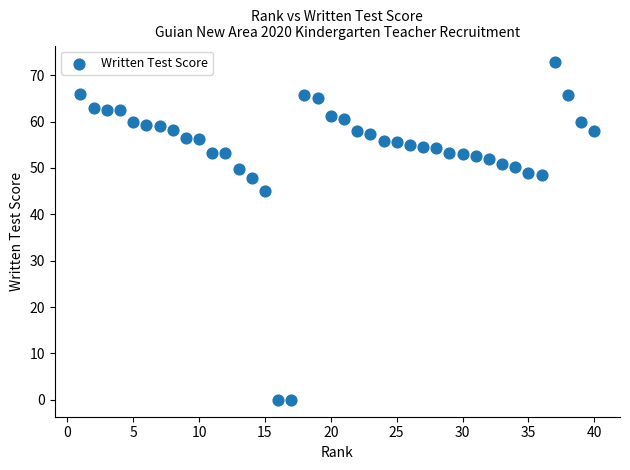

What Y value in the scatter plot is closest to 36?

45.0